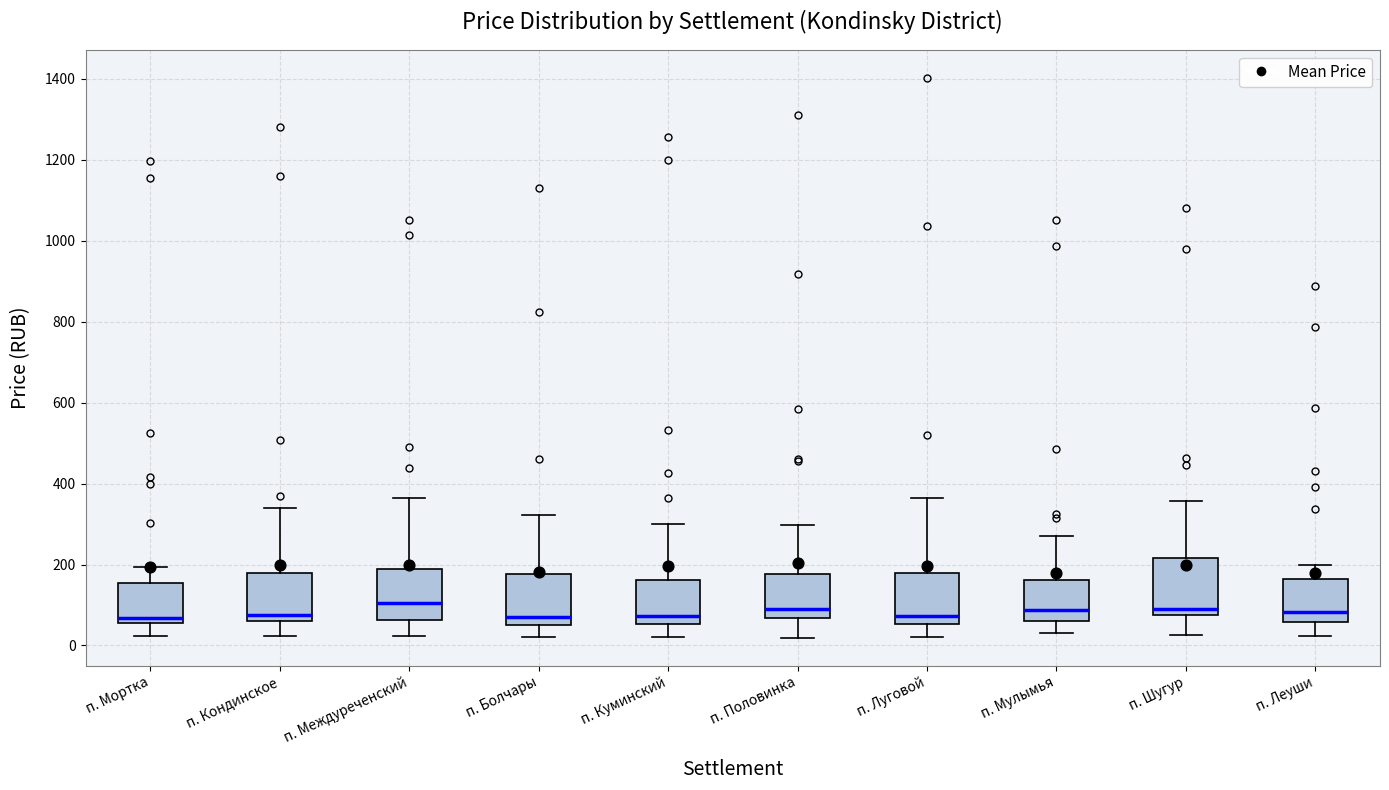

Reading left to right, transcribe this box plot: for each box, give where its median line is, the range the box spans, and where its two whiskers end, as read against the y-axis. The values are not printed on the chart, so give them approximately, as read against the axis.

п. Мортка: median 60 (just above the box's lower edge), box 60 to 160, whiskers 20 to 200
п. Кондинское: median 80, box 60 to 180, whiskers 20 to 340
п. Междуреченский: median 100, box 60 to 180, whiskers 20 to 360
п. Болчары: median 80, box 60 to 180, whiskers 20 to 320
п. Куминский: median 80, box 60 to 160, whiskers 20 to 300
п. Половинка: median 100, box 60 to 180, whiskers 20 to 300
п. Луговой: median 80, box 60 to 180, whiskers 20 to 360
п. Мулымья: median 80, box 60 to 160, whiskers 40 to 280
п. Шугур: median 80 (just above the box's lower edge), box 80 to 220, whiskers 20 to 360
п. Леуши: median 80, box 60 to 160, whiskers 20 to 200